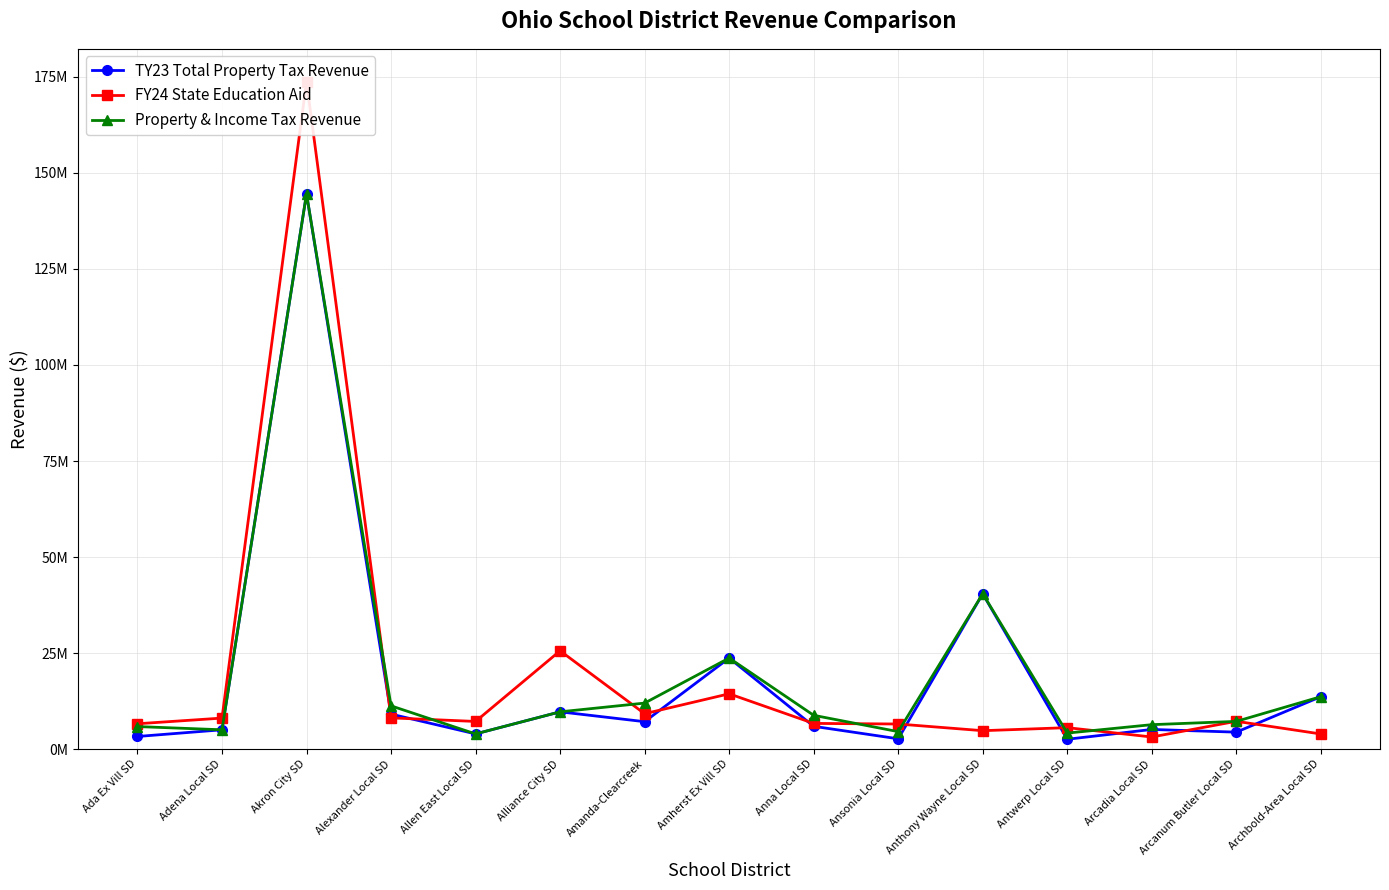

True or false: TY23 Total Property Tax Revenue has a value of 14999122.0 at Amherst Ex Vill SD.

False